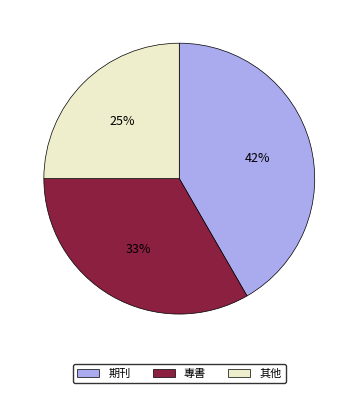

Approximately how many times larger is the value at 其他 compared to 期刊?

0.6